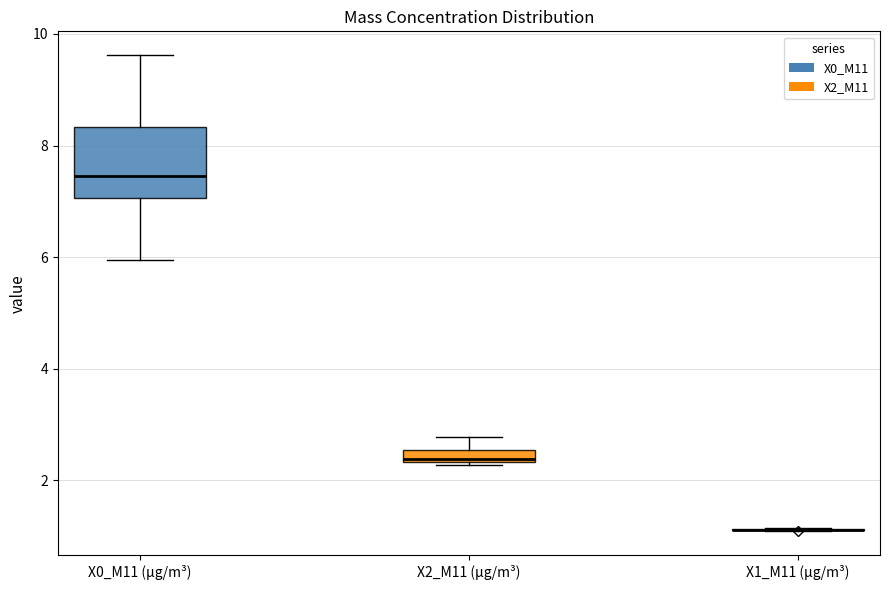

Which box is the tallest, from its lower edge to its upper edge?

X0_M11 (μg/m³)